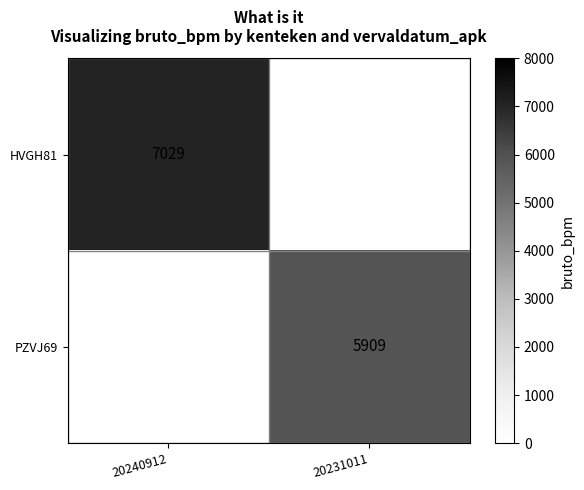

Is it true that HVGH81 equals 10927 at 20240912?

False